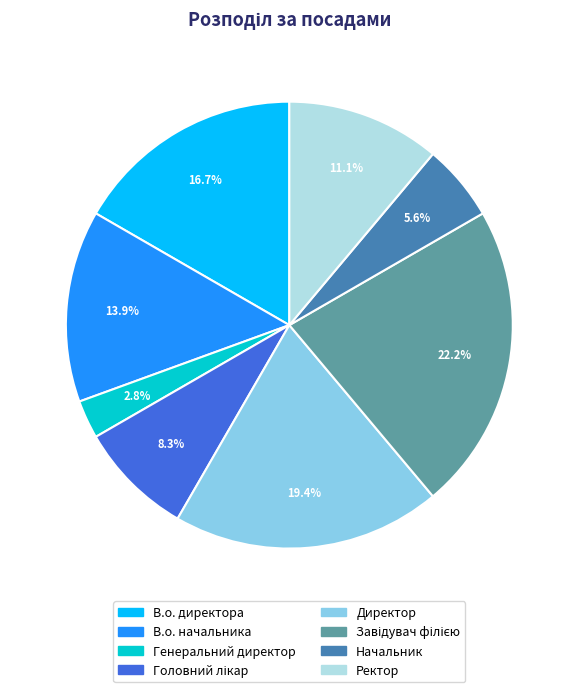

What is the ratio of the value at Начальник to the value at Ректор?

0.5